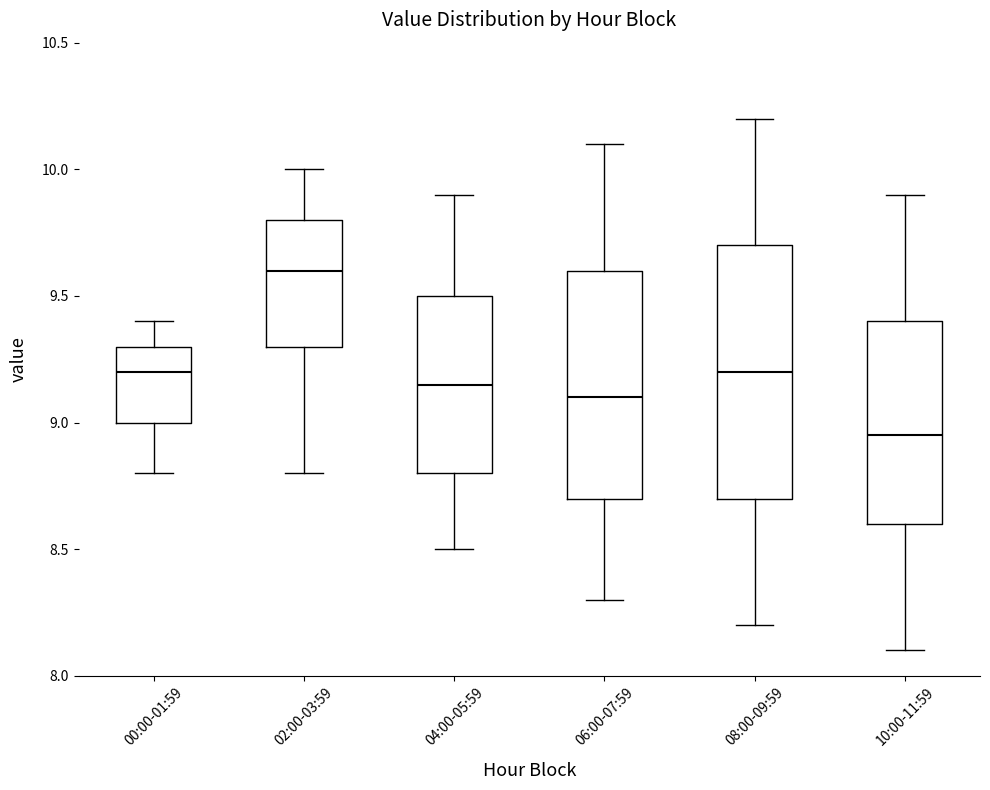

Where does the lower whisker of the box for 10:00-11:59 end on the y-axis? The values are not printed on the chart, so give them approximately, as read against the axis.

8.10